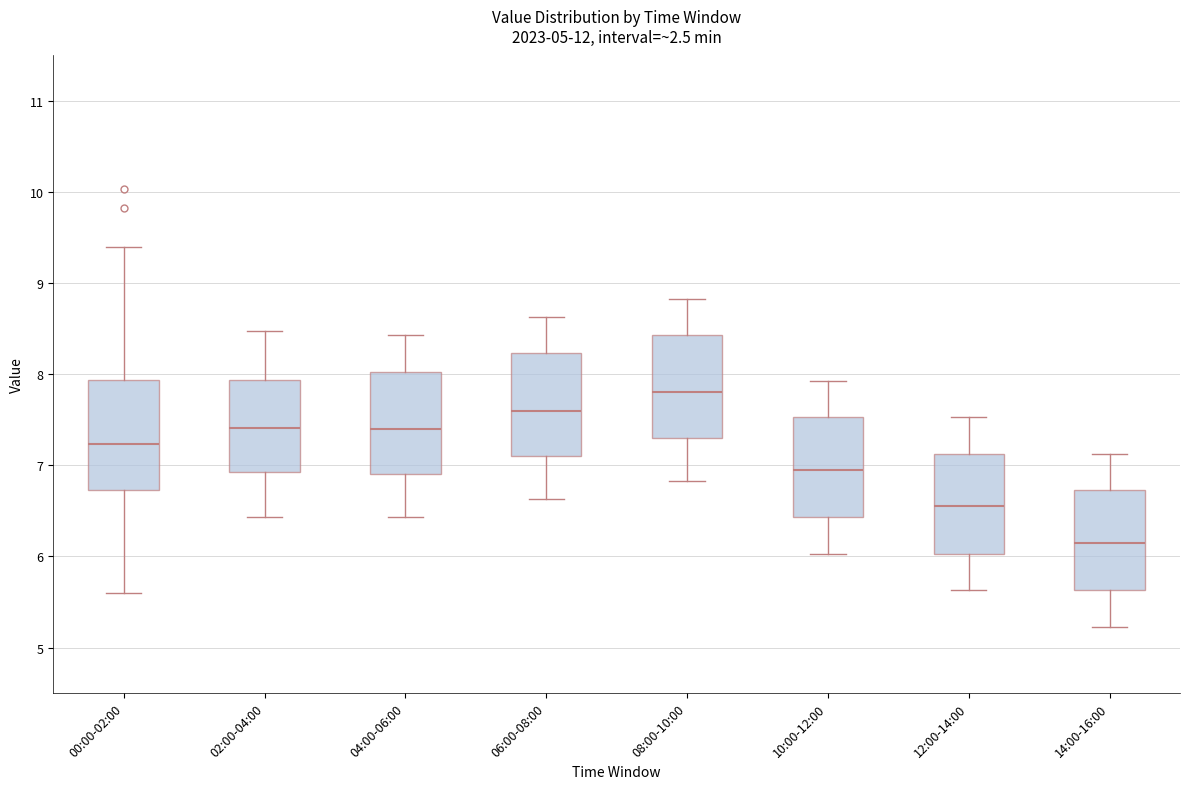

Where does the upper whisker of the box for 10:00-12:00 end on the y-axis? The values are not printed on the chart, so give them approximately, as read against the axis.

7.9